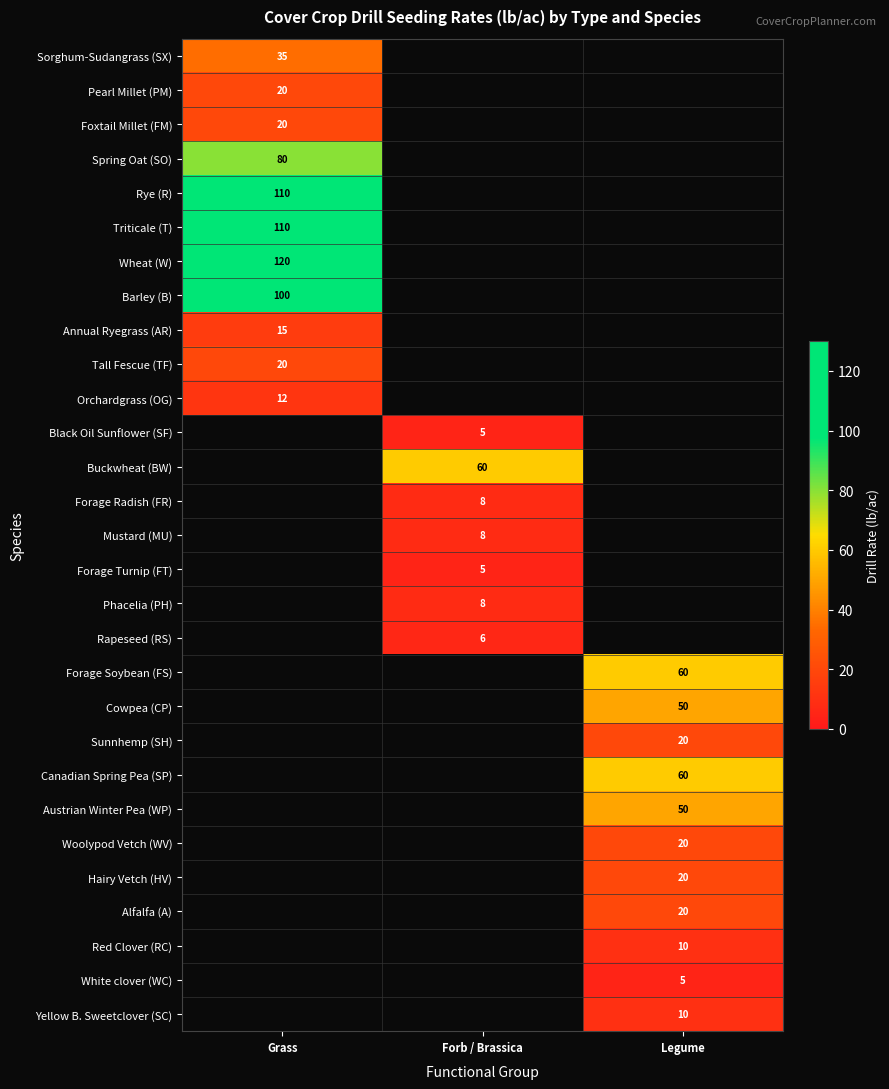

The Wheat (W) series shows 72 at Grass. True or false?

False